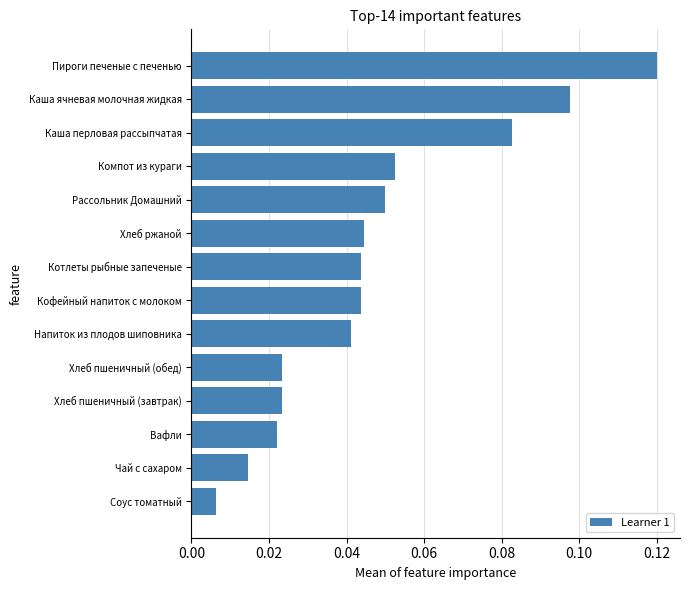

Where is the data nearest to the value 0?

Соус томатный